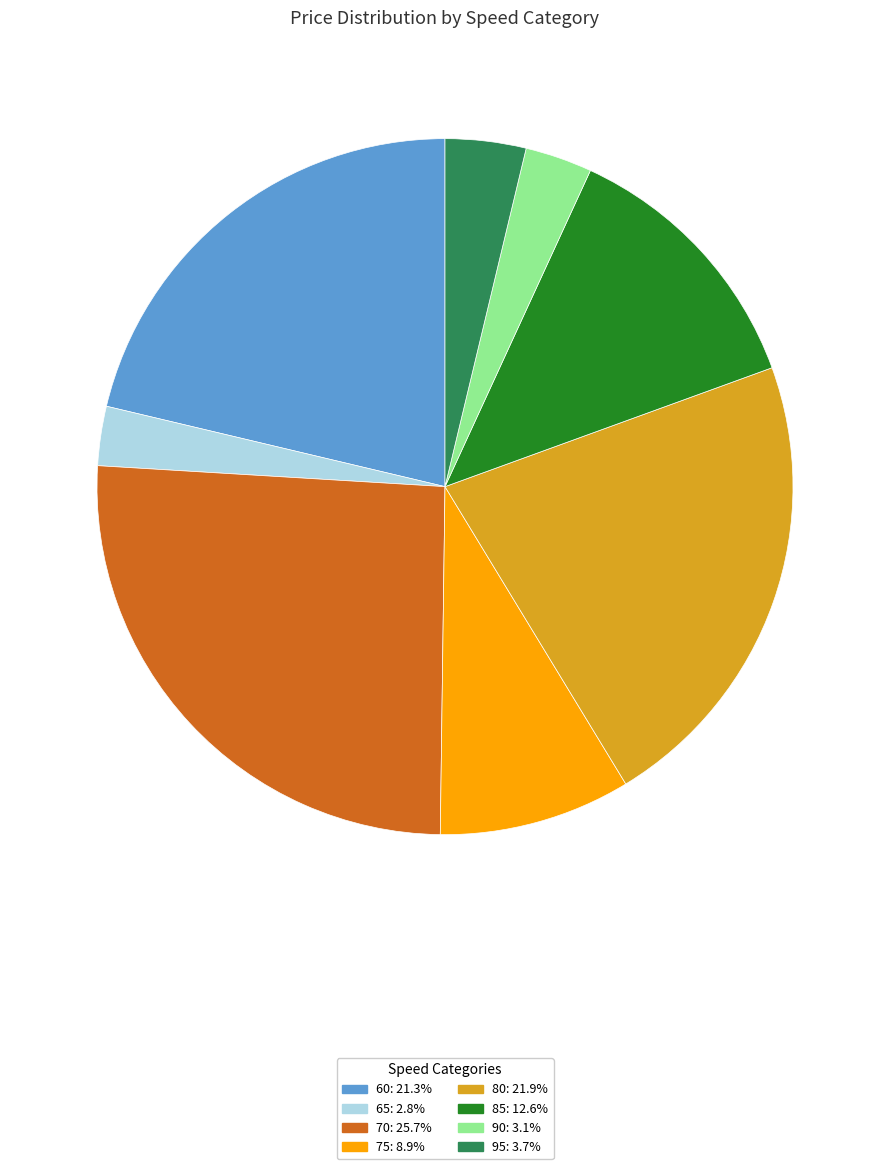

Does any single category account for the majority?

No